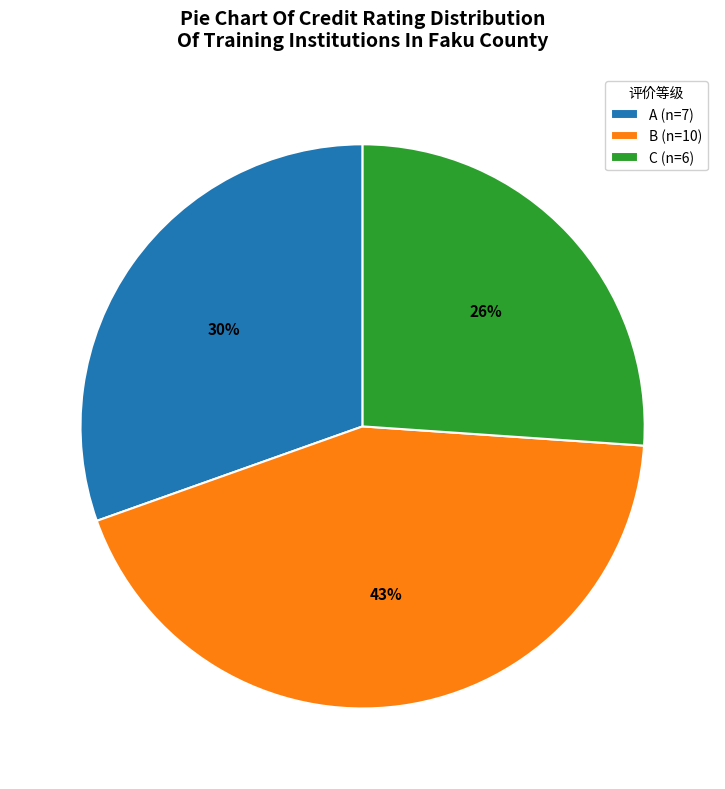

To the nearest percent, what portion does A represent?

30%